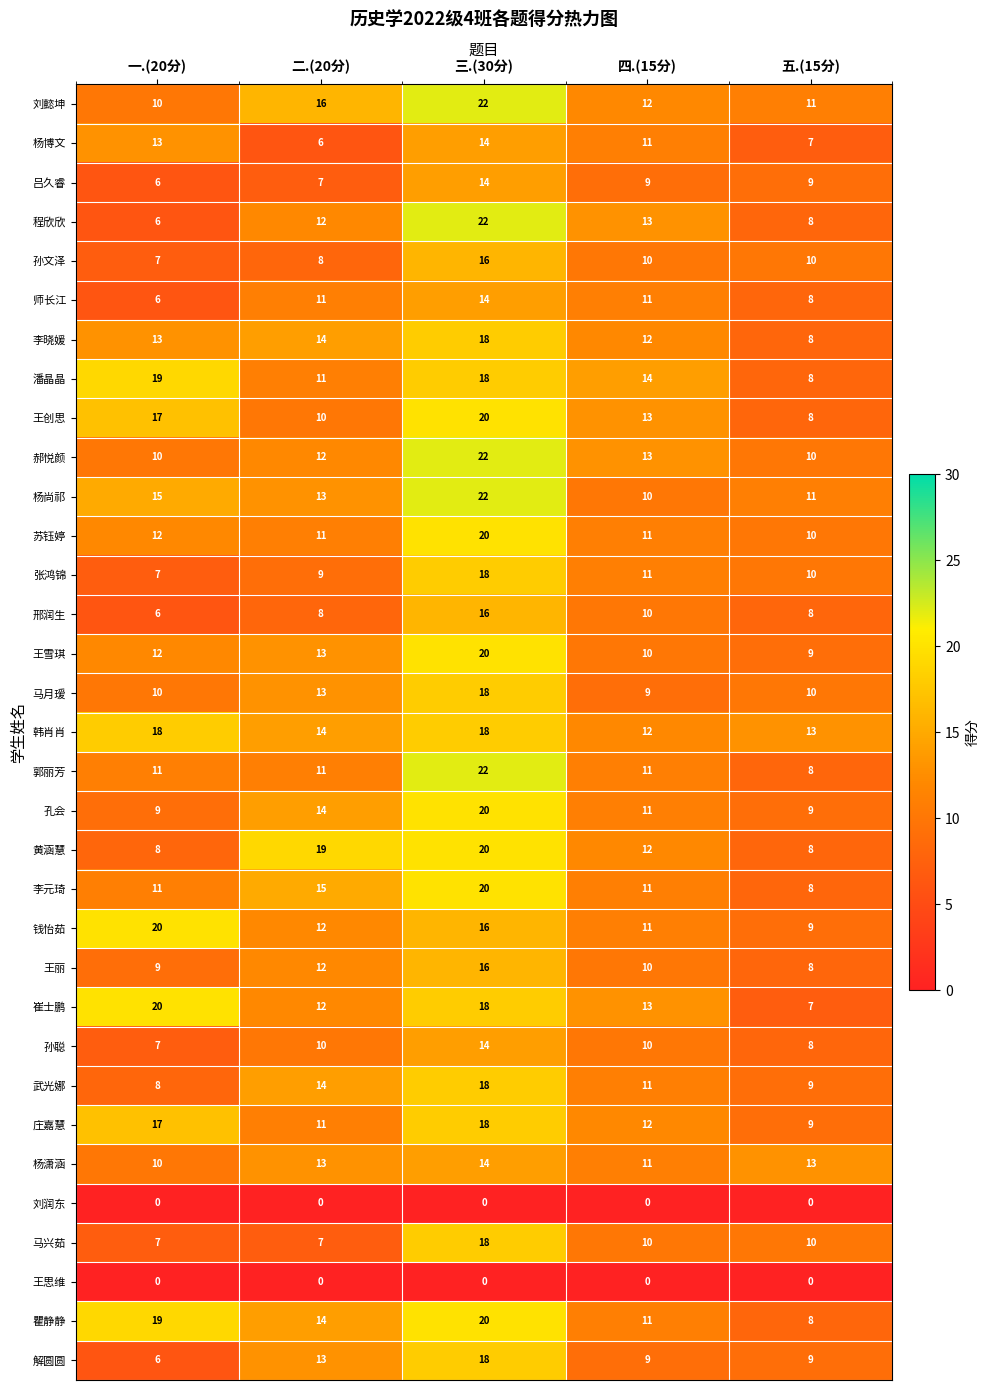

List the labels in order of 王创思 value, largest first.

三.(30分), 一.(20分), 四.(15分), 二.(20分), 五.(15分)